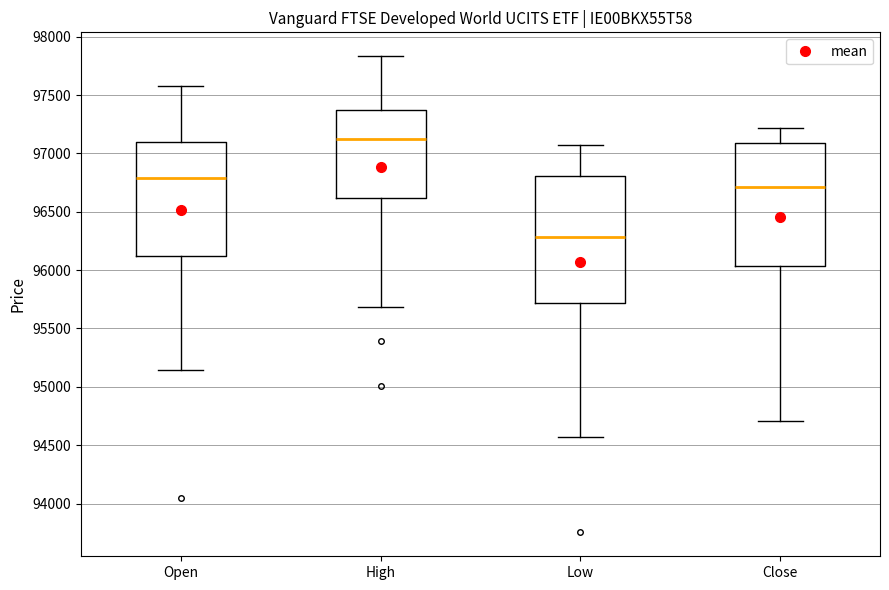

Which box's median line is the highest?

High